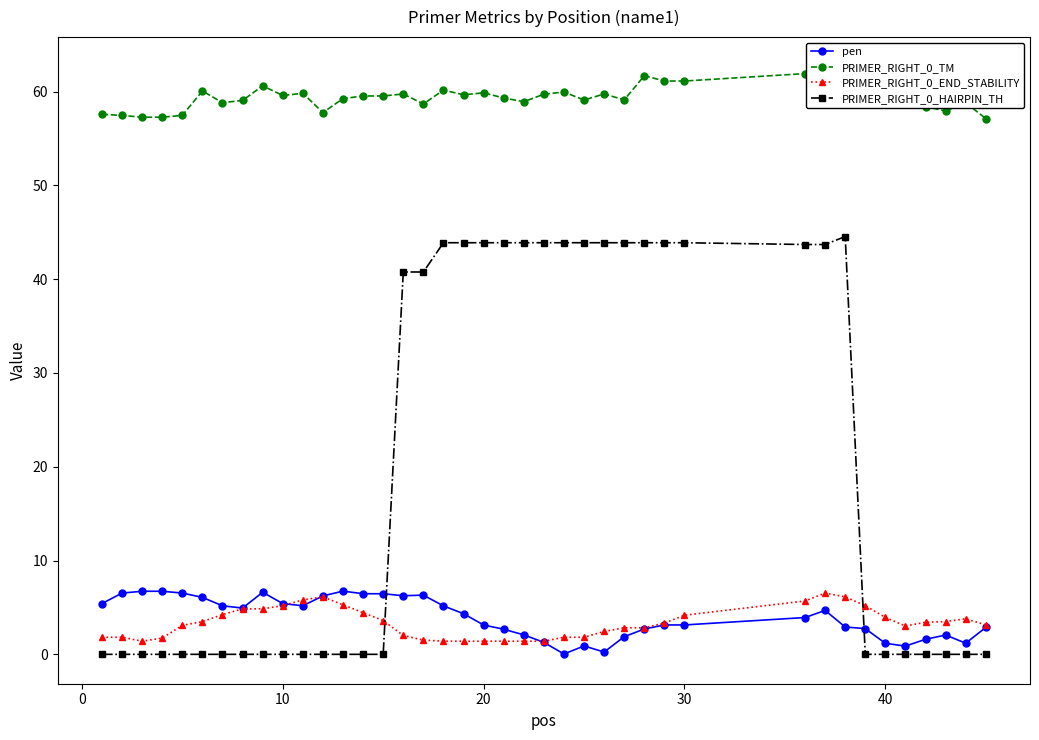

True or false: pen and PRIMER_RIGHT_0_END_STABILITY cross at least once.

True